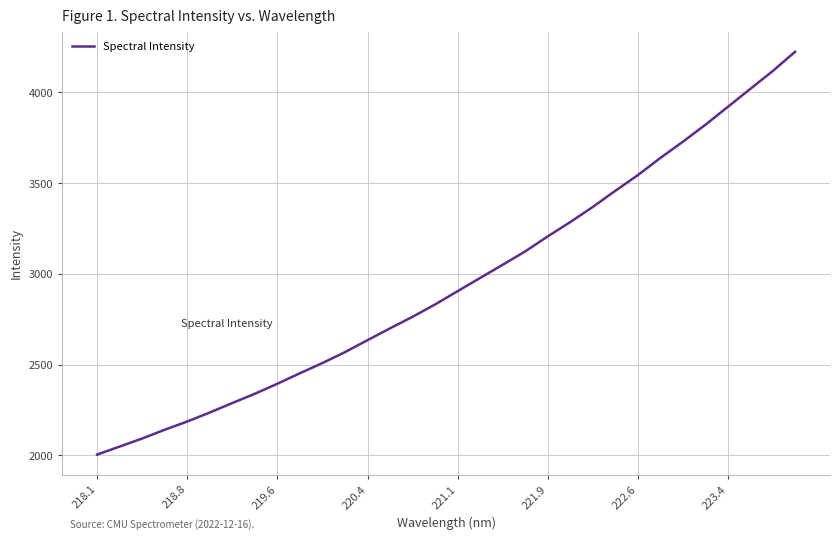

What is the maximum value shown in the chart?

4223.6